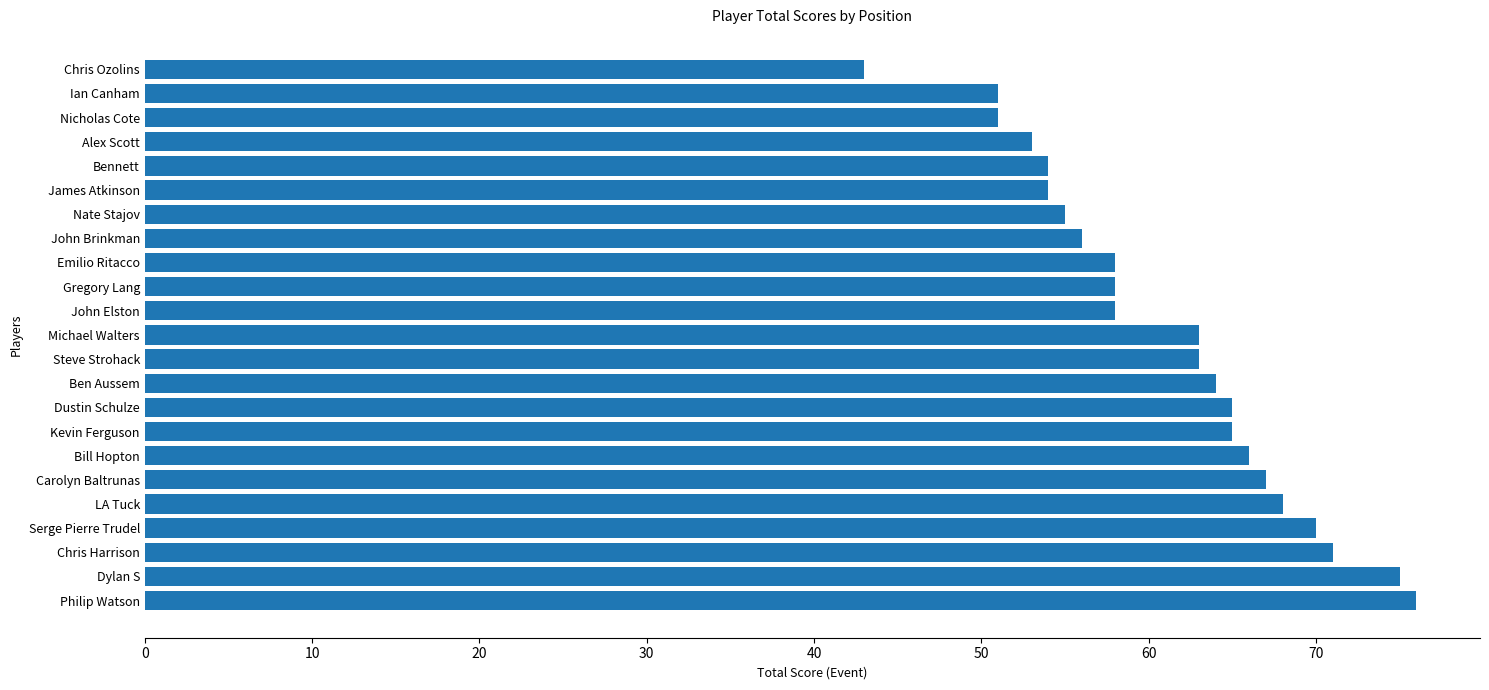

What value does the data have at Serge Pierre Trudel, to the nearest 10?

70